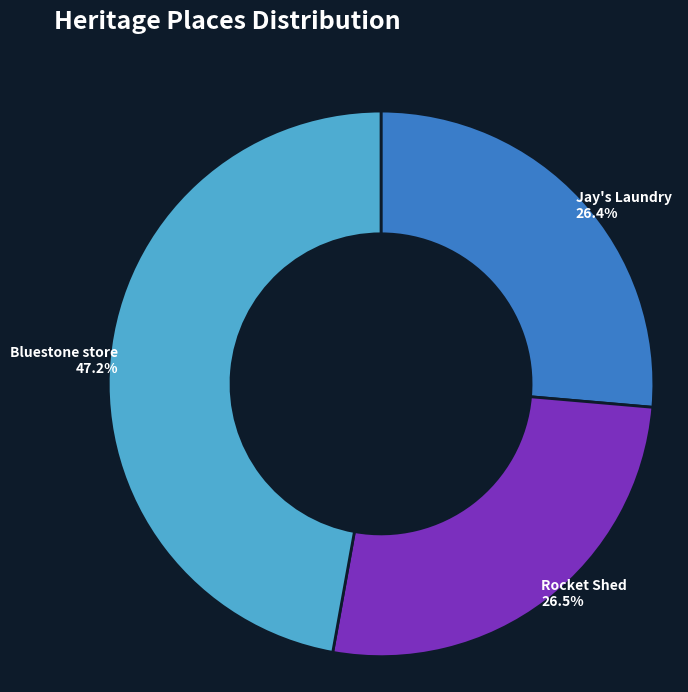

Is there any slice that represents more than half of the pie?

No